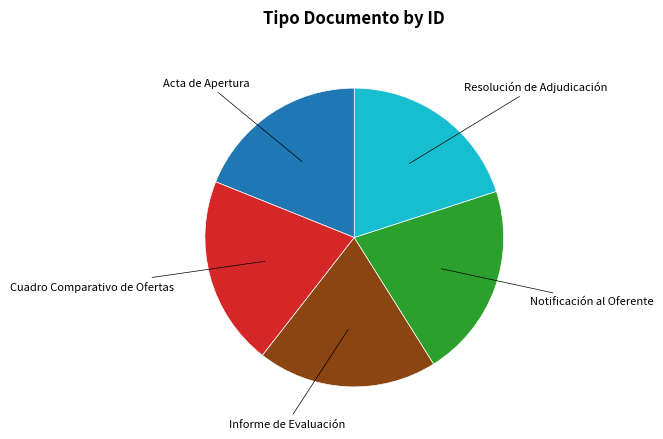

Is there a majority slice in this chart?

No